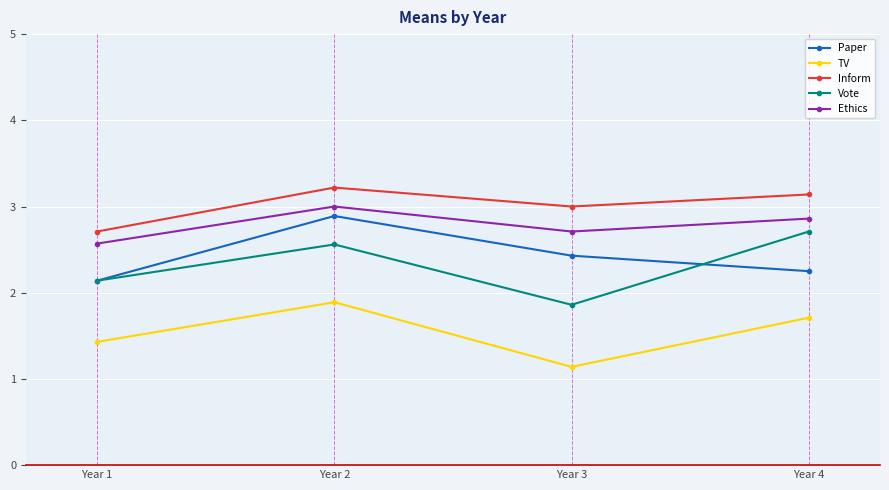

What is the sum of all Vote values?

9.3